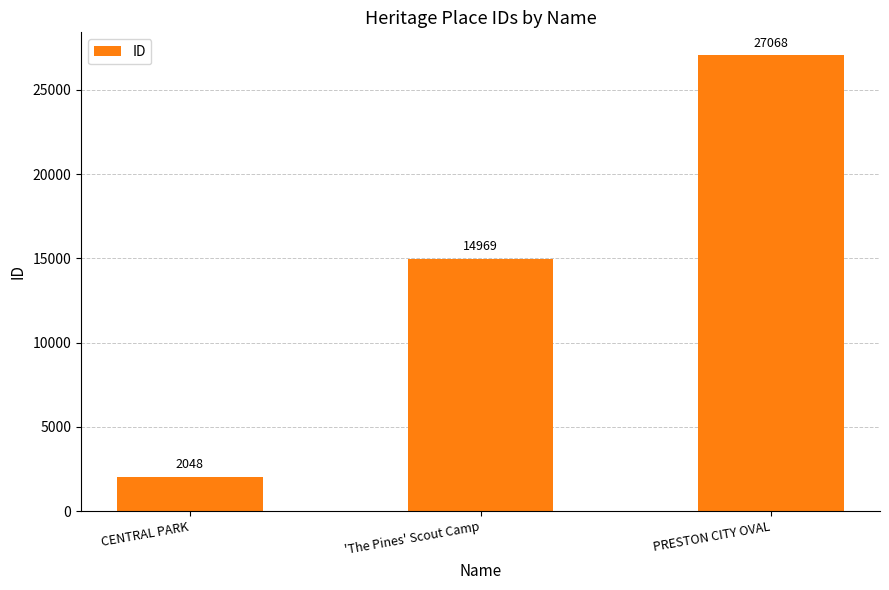

What is the greatest value displayed?

27068